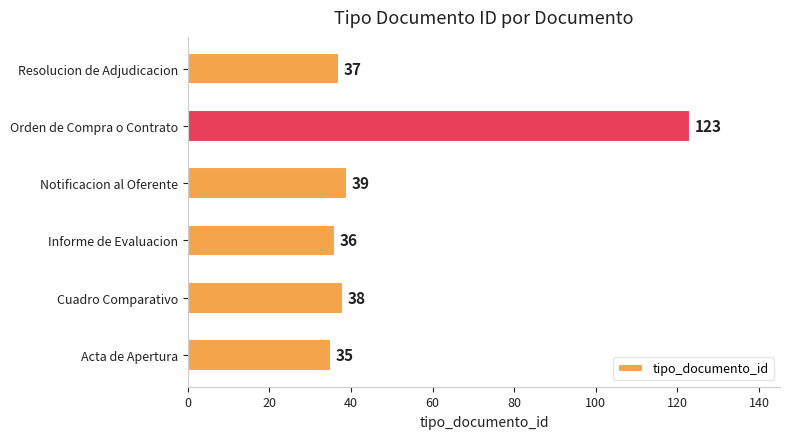

True or false: the data shows 36 at Informe de Evaluacion.

True